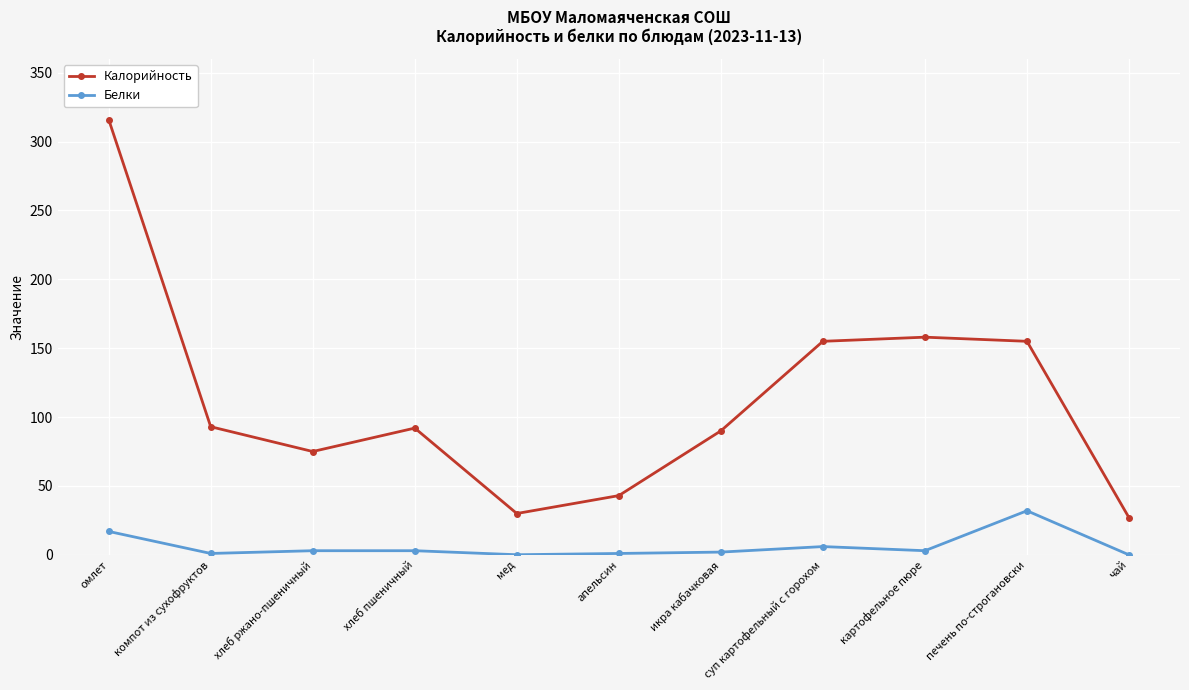

Where does the Калорийность series first go above 92?

омлет